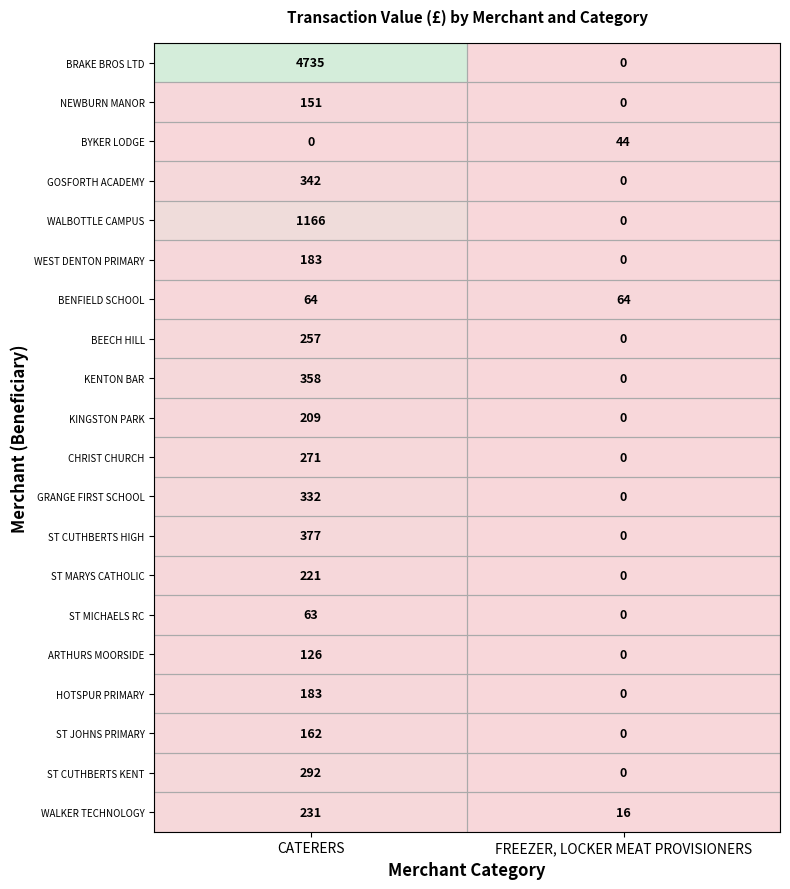

What is the spread (max minus min) of values at FREEZER, LOCKER MEAT PROVISIONERS?

64